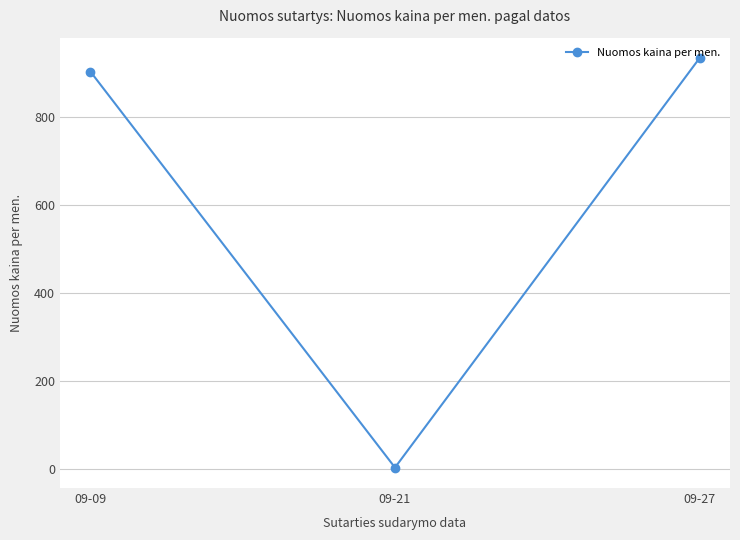

Count the number of values greater than 904.

2